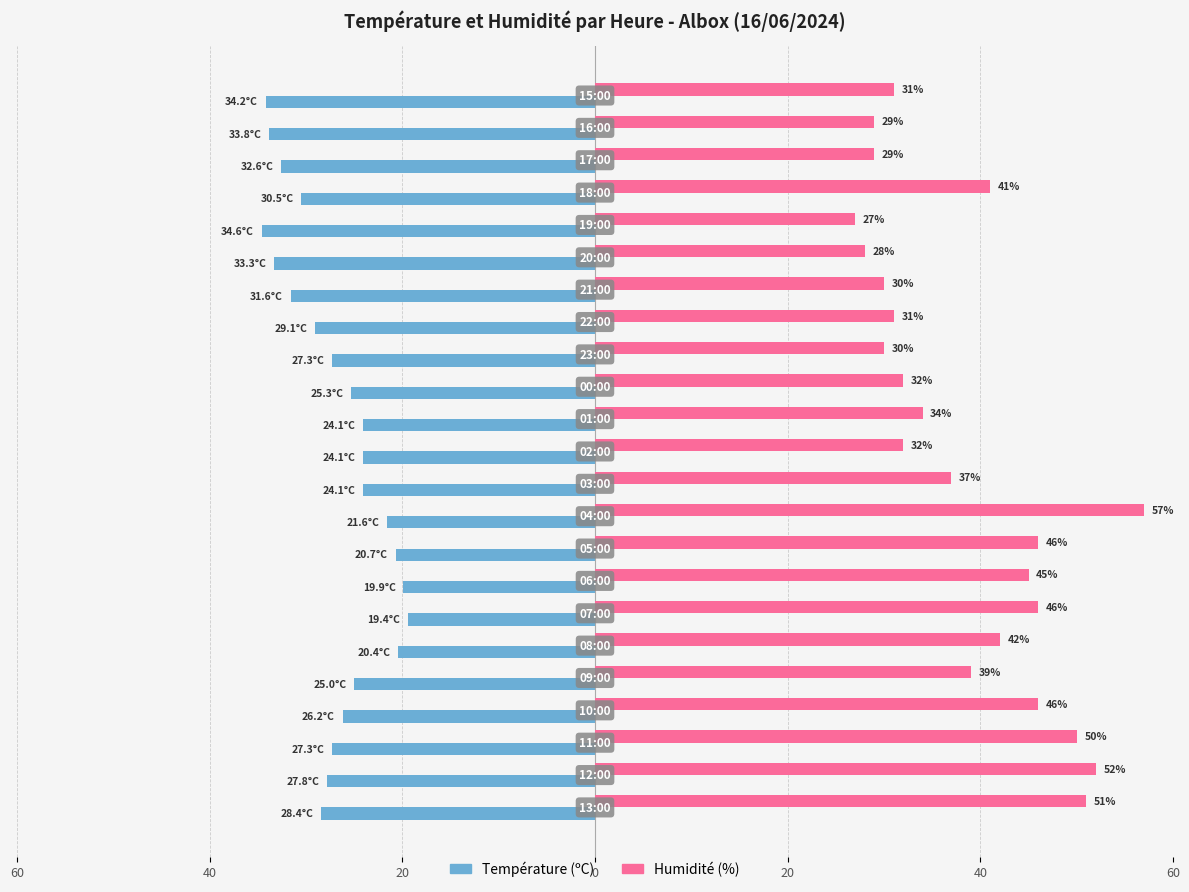

Which series has the largest range (max minus min)?

Humidité (%)